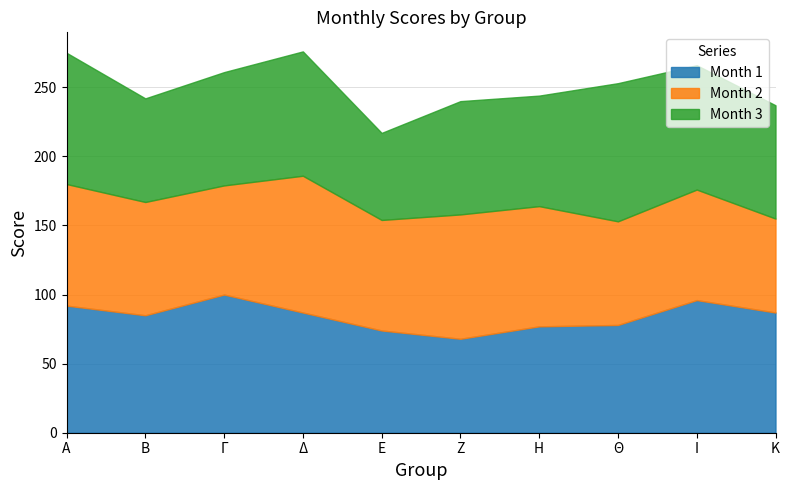

How many distinct data groups are displayed?

3